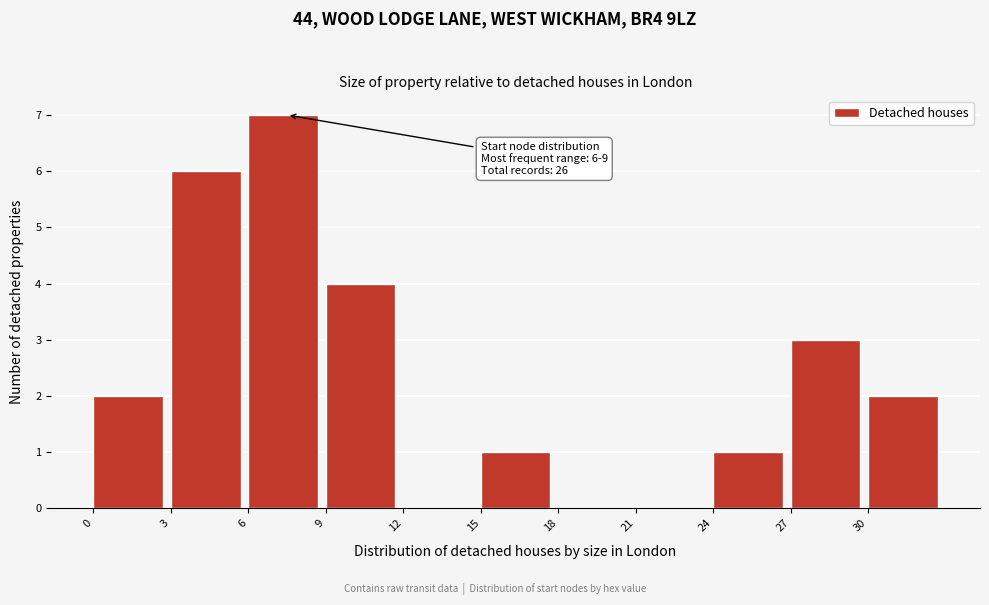

Which range on the x-axis has the tallest bar?

6 to 9